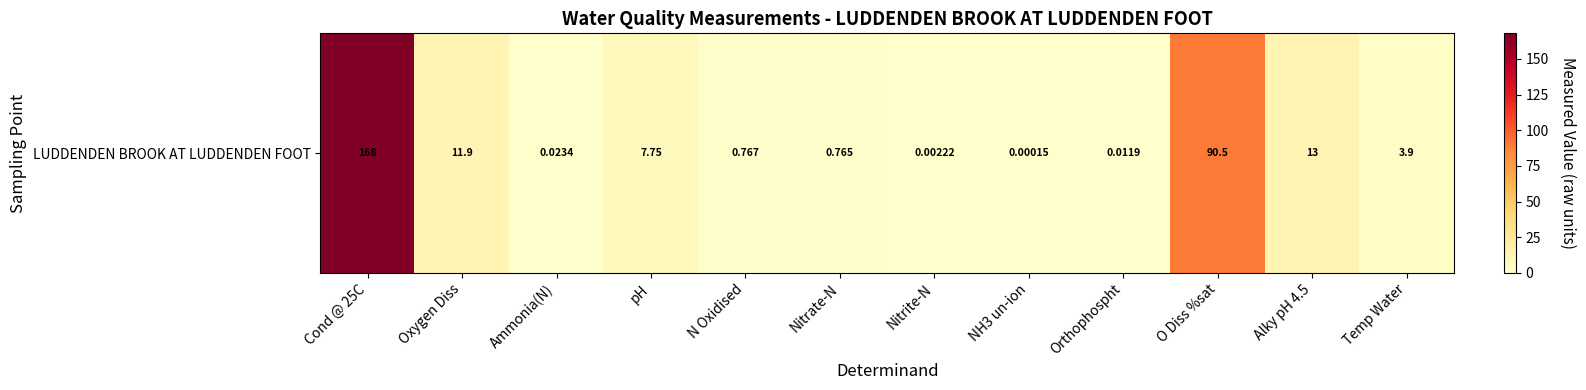

True or false: the data shows 0.0 at Ammonia(N).

True